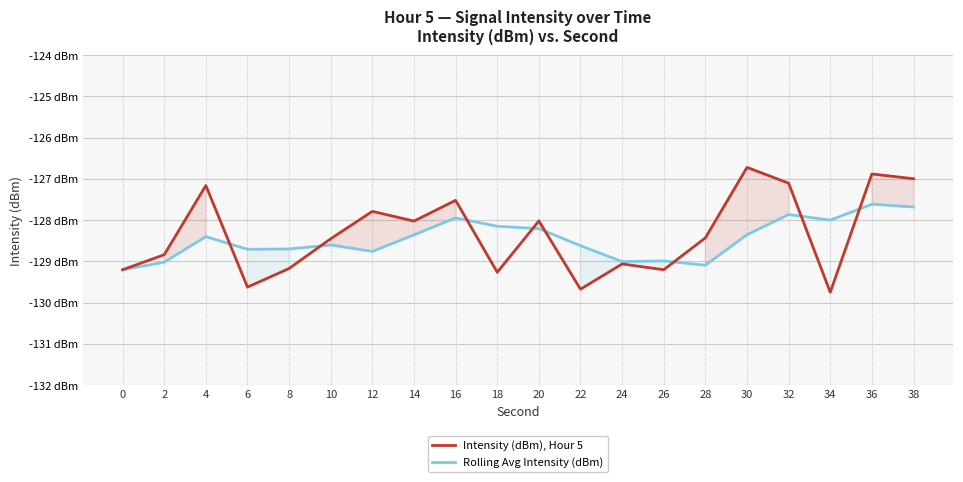

What is the difference between the highest and lowest values at 4?

1.2